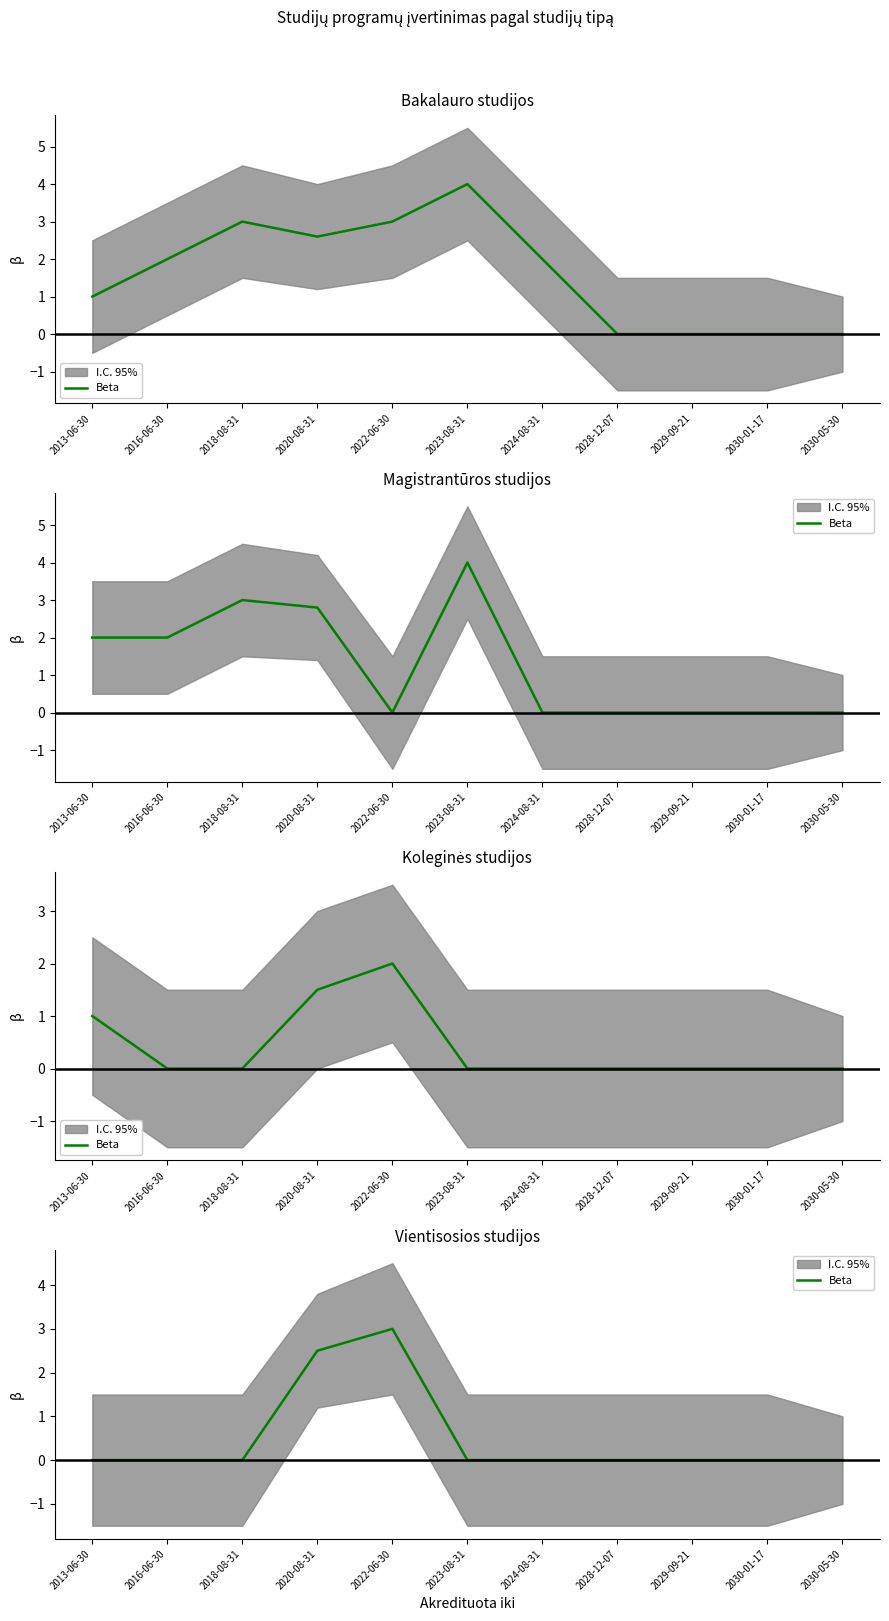

What position from the right is 2018-08-31?

9